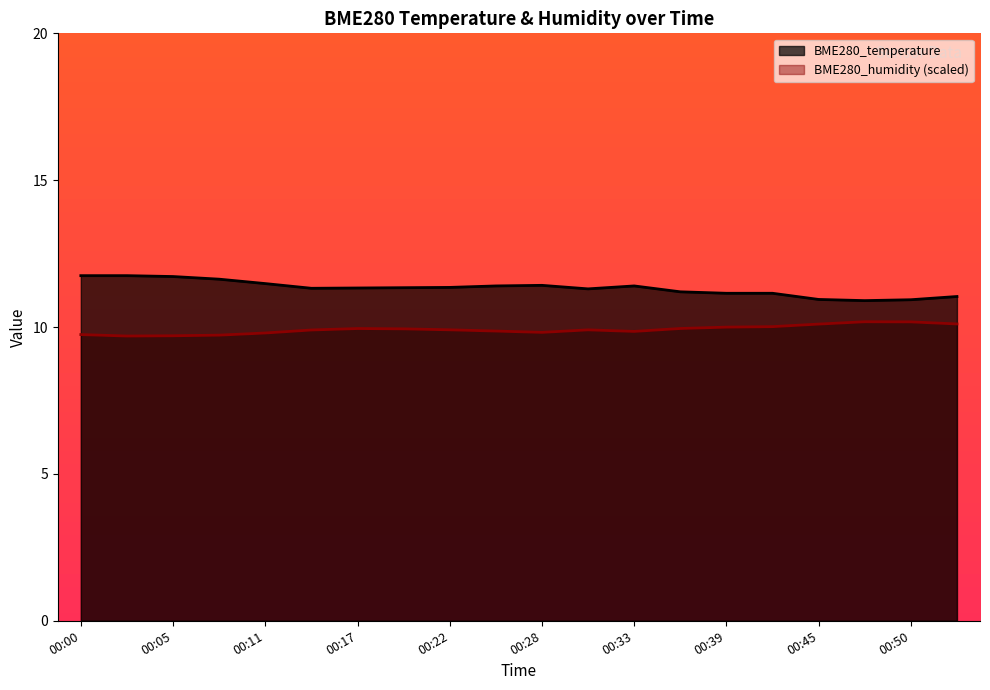

List the series in order of their overall mean, lowest first.

BME280_humidity (scaled), BME280_temperature